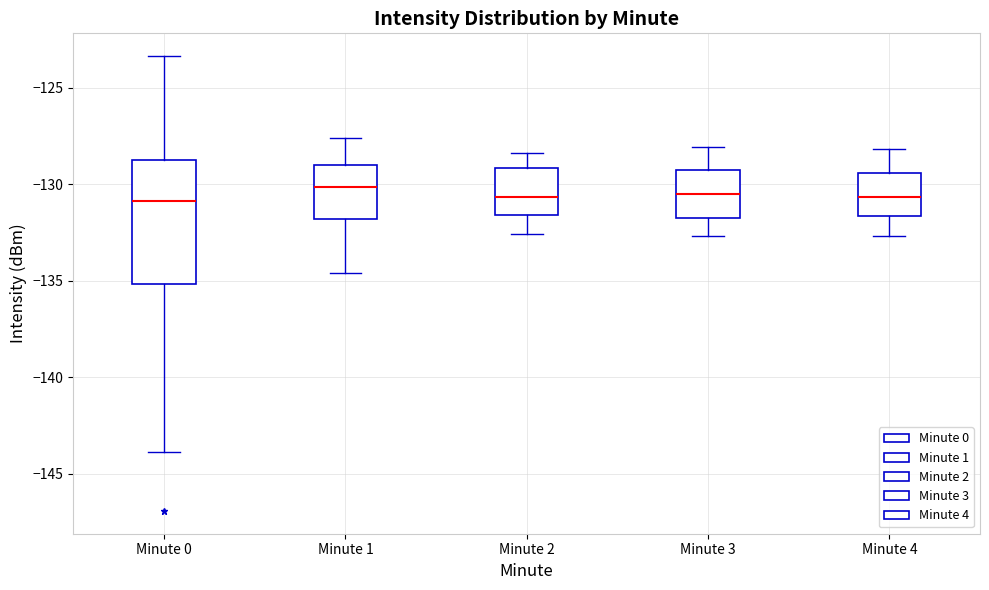

Comparing the boxes themselves (not the whiskers), which one is the tallest?

Minute 0